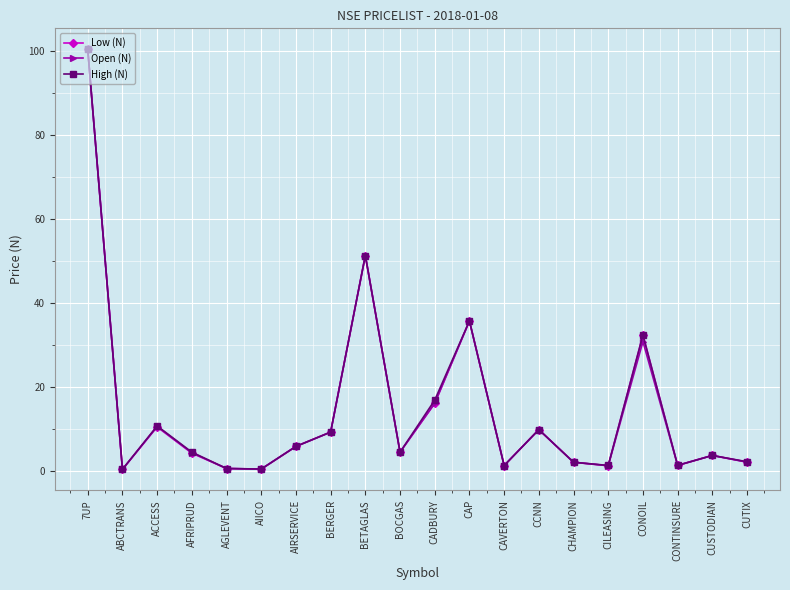

Rank the series by their average value, from lowest to highest.

Open (N), Low (N), High (N)